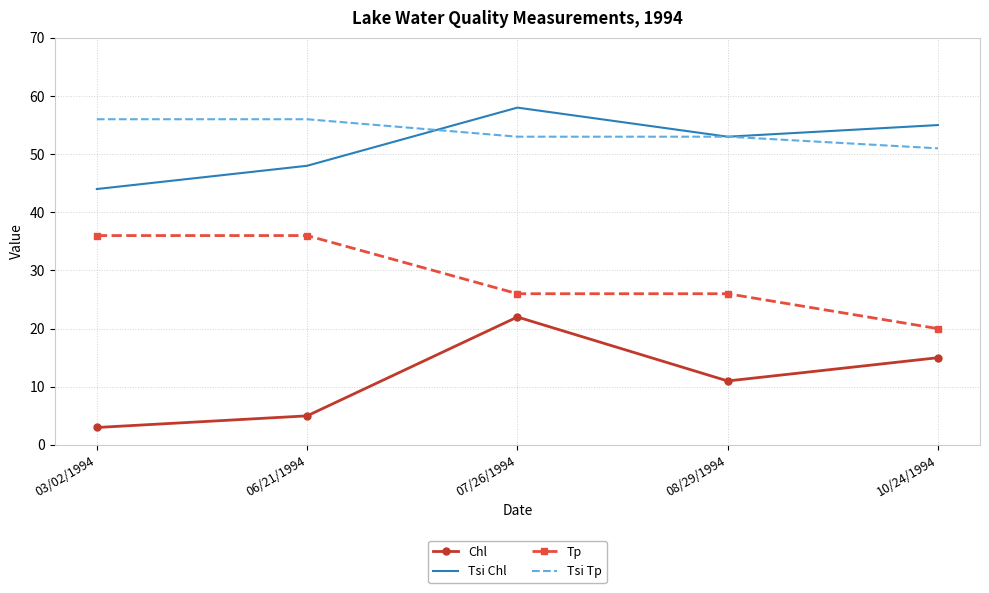

Which category has the lowest value in the Chl series?

03/02/1994